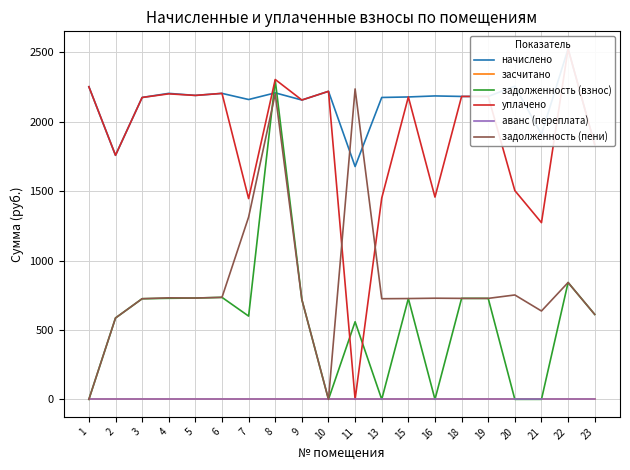

Rank the categories by задолженность (пени) value from lowest to highest.

1, 10, 2, 23, 21, 9, 3, 13, 15, 18, 19, 16, 5, 4, 6, 20, 22, 7, 8, 11